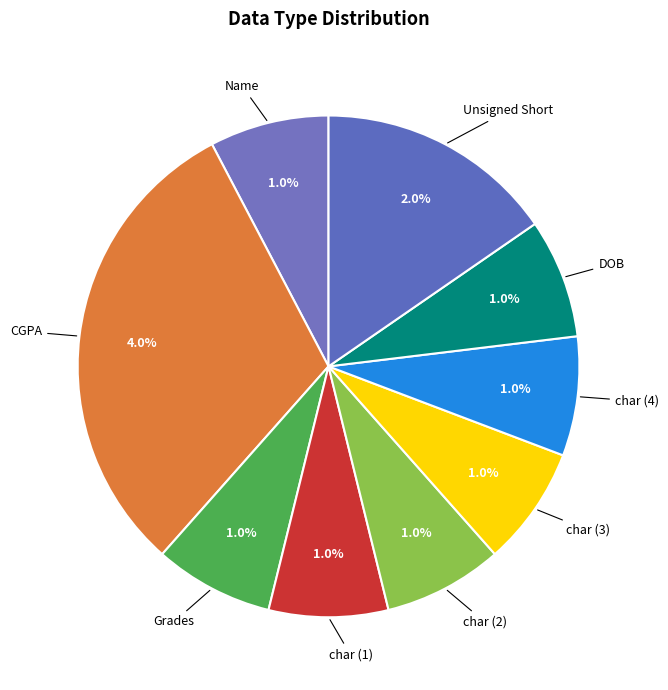

Is the sum of char_2 and char_1 greater than half?

No